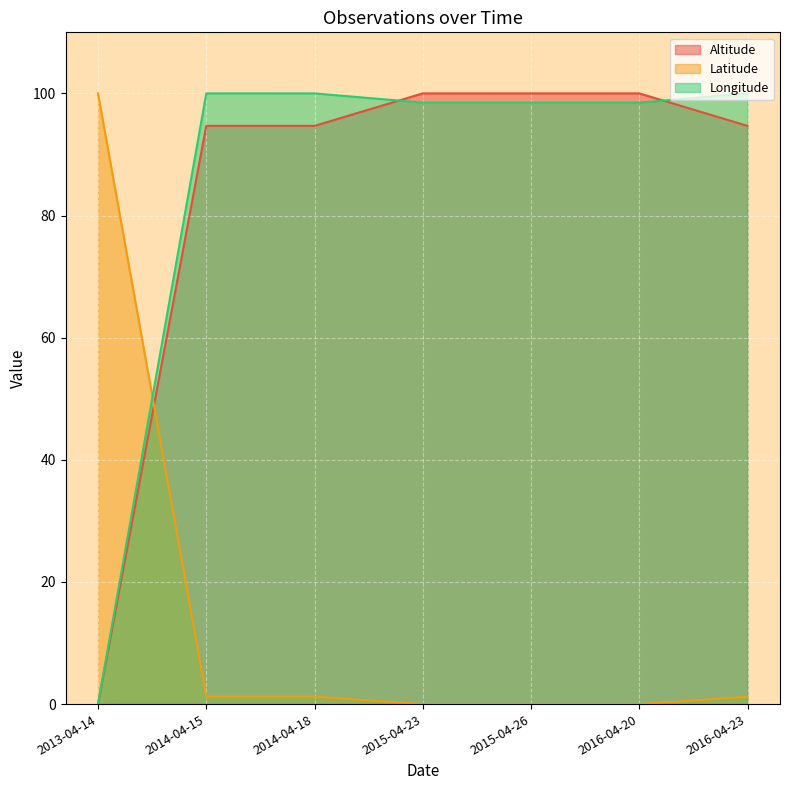

What position from the right is 2016-04-20?

2